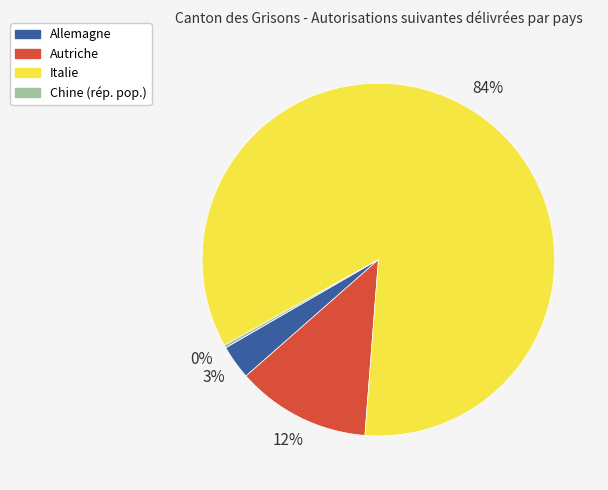

Does Italie represent more than half of the total?

Yes